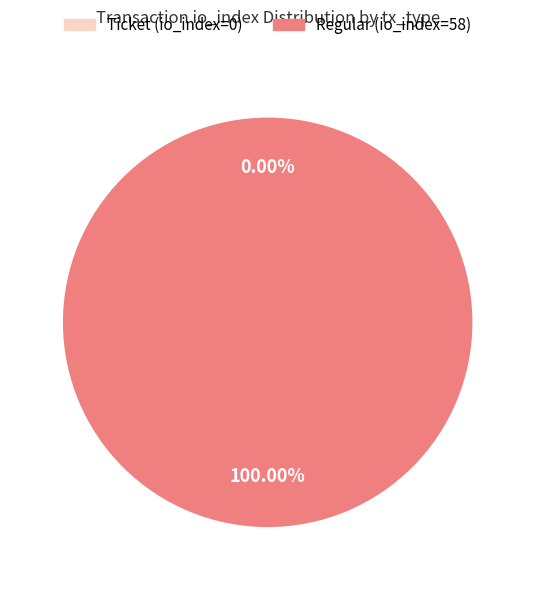

Do Regular (io_index=58) and Ticket (io_index=0) together represent more than half of the pie?

Yes